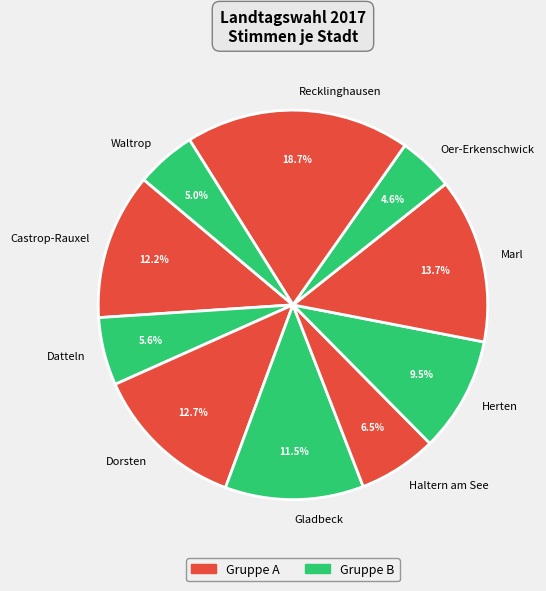

Combined, what portion of the pie is Castrop-Rauxel and Haltern am See?

18.7%